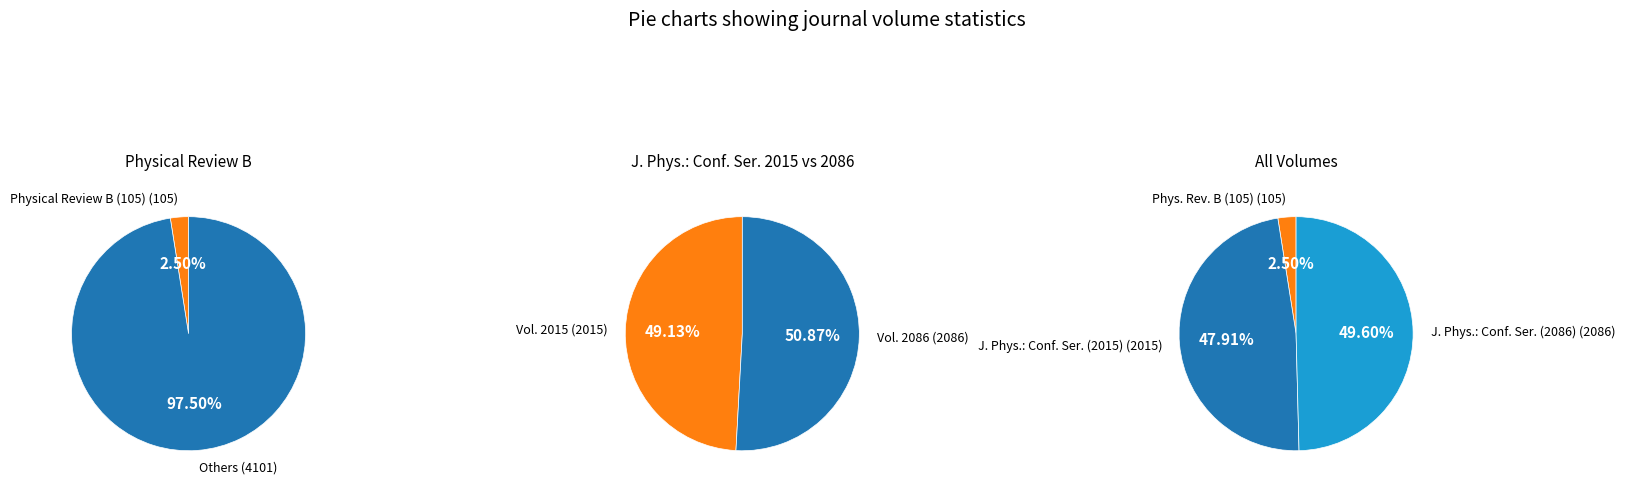

Do Journal of Physics: Conference Series (2015) and Journal of Physics: Conference Series (2086) together represent more than half of the pie?

Yes